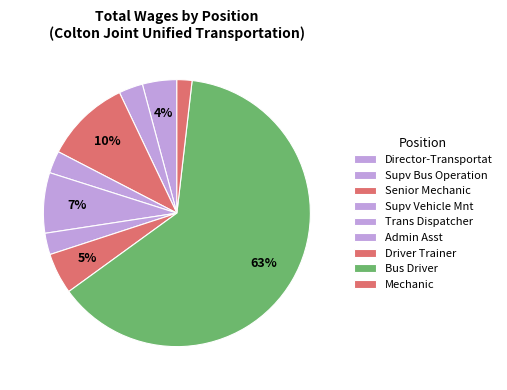

What percentage is the Trans Dispatcher slice, to the nearest percent?

7%